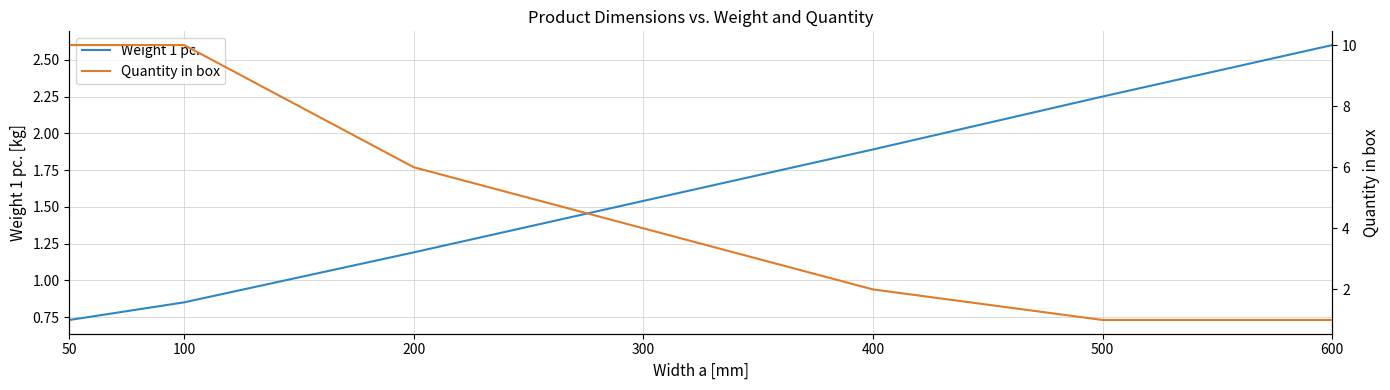

What is the total value across all series at 300?

5.5